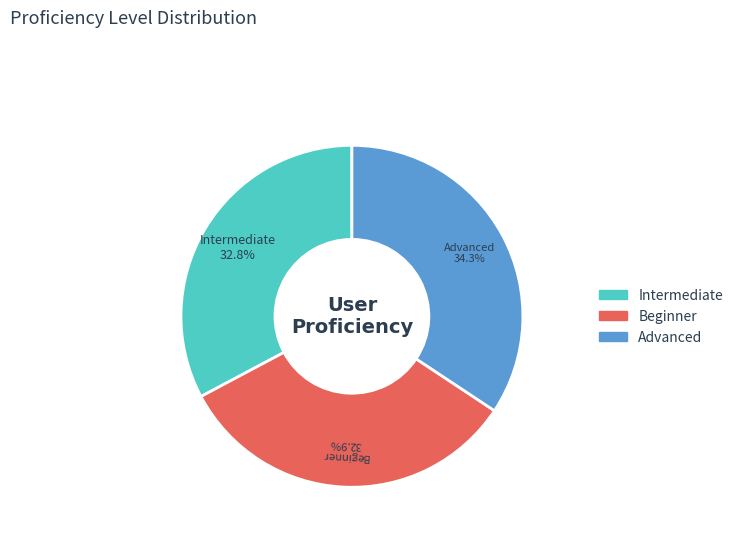

Which slice is the largest?

Advanced